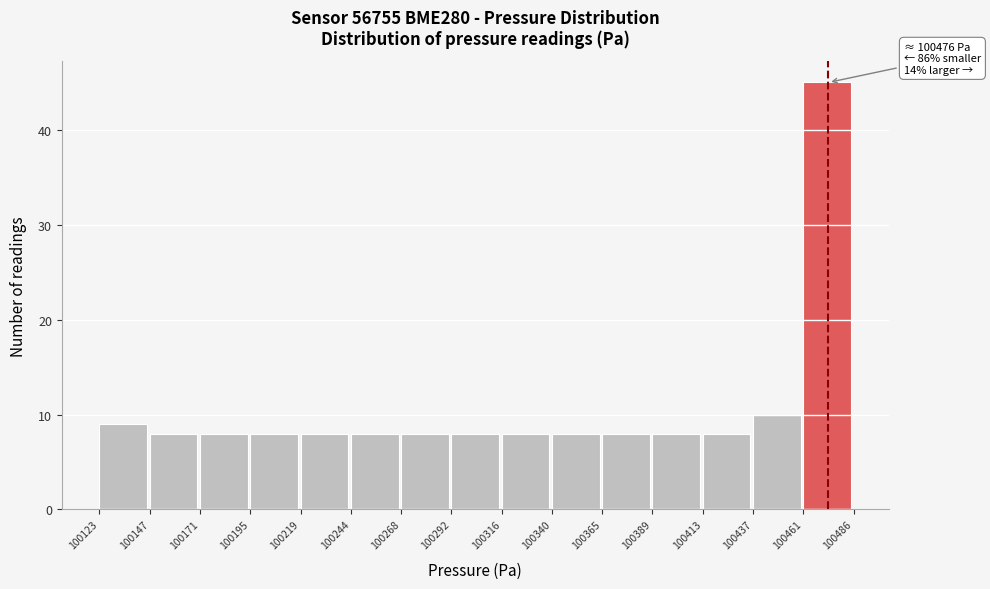

Which range on the x-axis has the tallest bar?

100461 to 100486